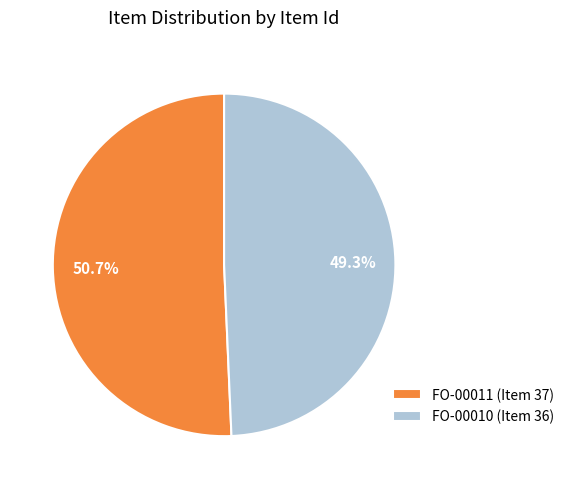

Is there any slice that represents more than half of the pie?

Yes